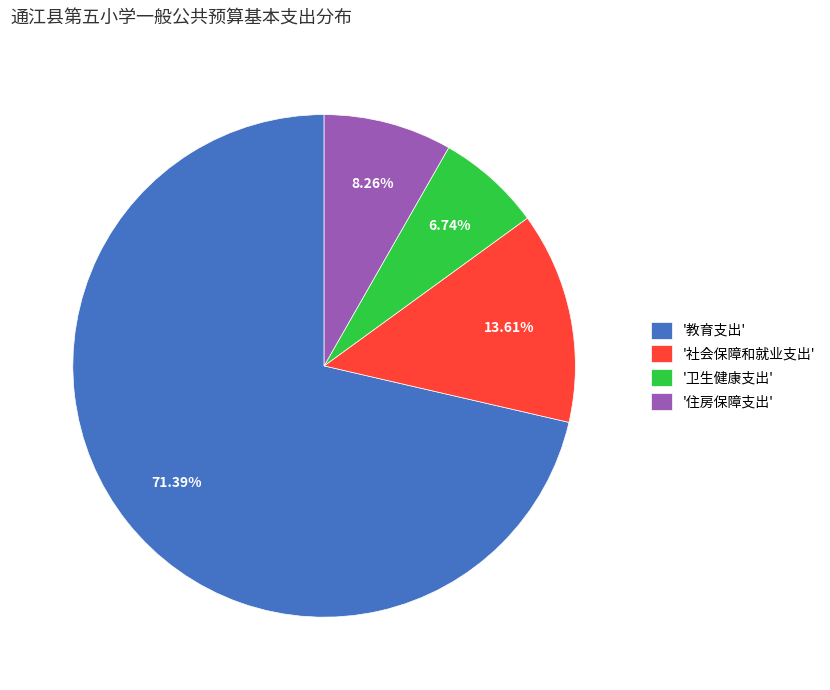

Which slice is the smallest?

'卫生健康支出'